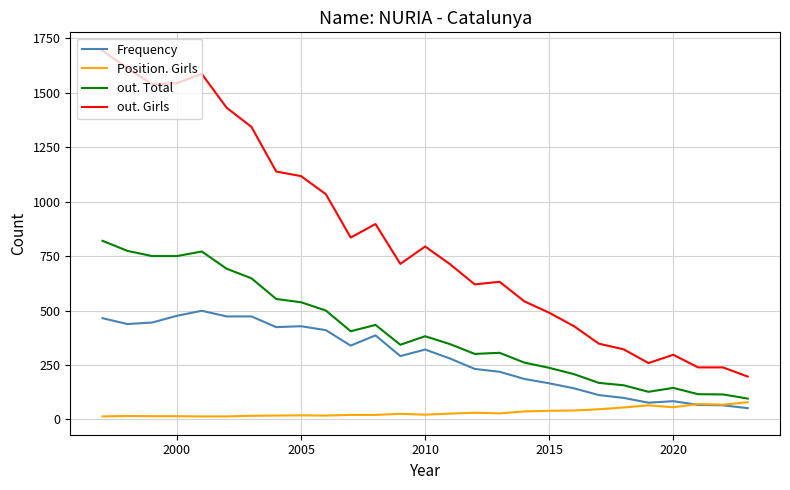

What is the greatest value displayed?

1693